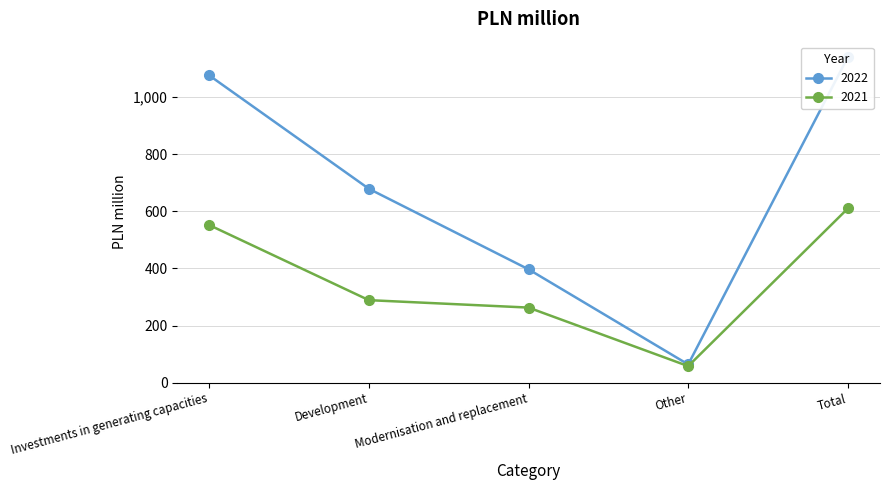

Read the 2022 value at Investments in generating capacities, to the nearest 100.

1100